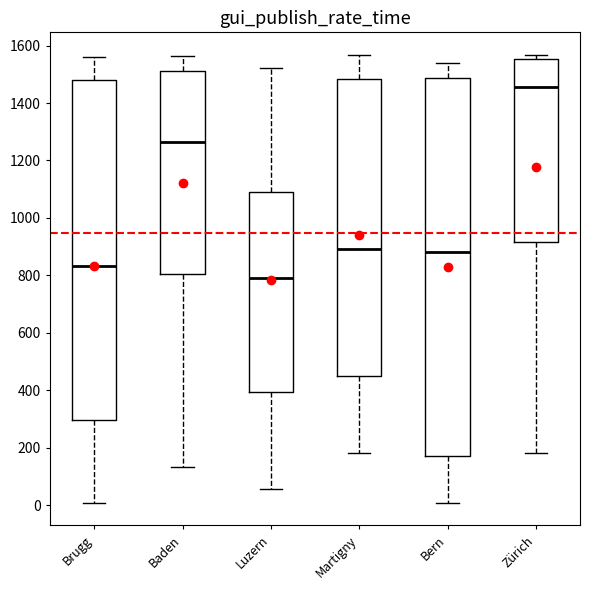

Reading left to right, transcribe this box plot: for each box, give where its median line is, the range the box spans, and where its two whiskers end, as read against the y-axis. The values are not printed on the chart, so give them approximately, as read against the axis.

Brugg: median 840, box 300 to 1480, whiskers 0 to 1560
Baden: median 1260, box 800 to 1520, whiskers 140 to 1560
Luzern: median 800, box 400 to 1100, whiskers 60 to 1520
Martigny: median 900, box 460 to 1480, whiskers 180 to 1560
Bern: median 880, box 180 to 1480, whiskers 0 to 1540
Zürich: median 1460, box 920 to 1560, whiskers 180 to 1560 (just above the box's upper edge)